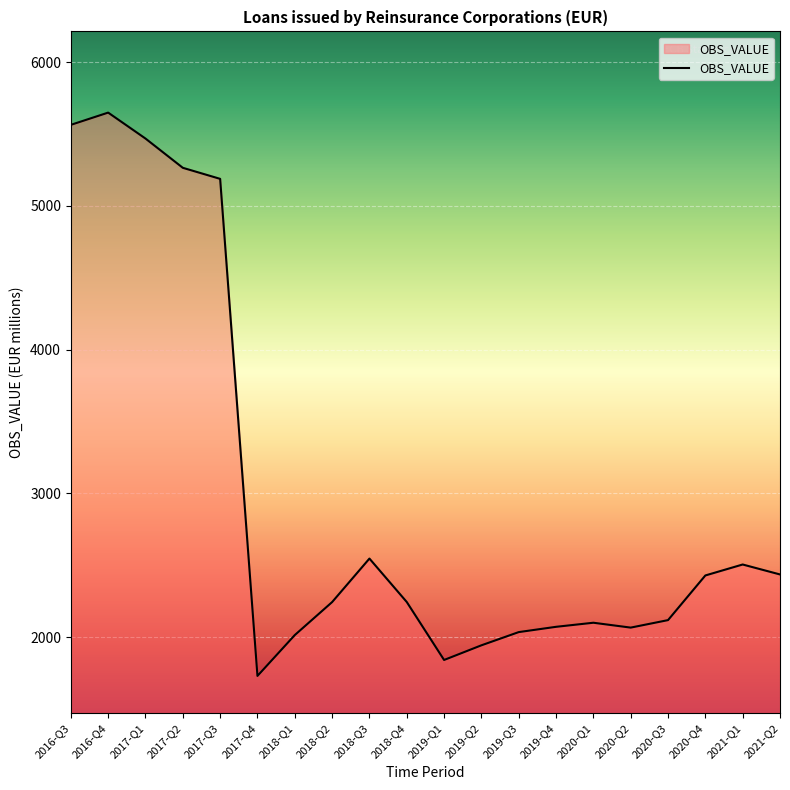

What position from the left is 2018-Q4?

10